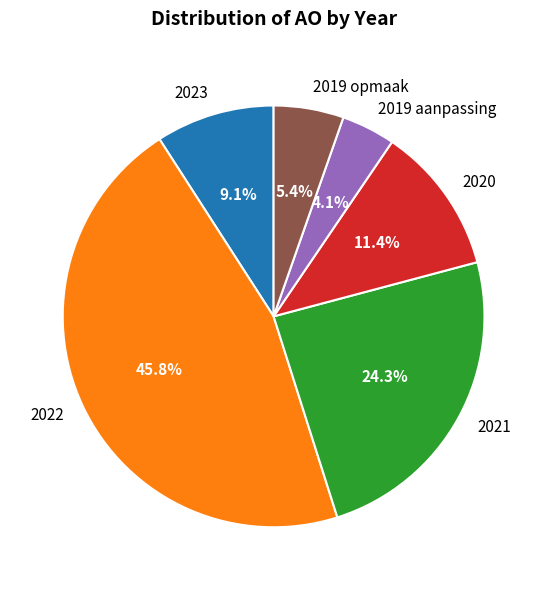

What percentage is the 2023 slice, to the nearest percent?

9%